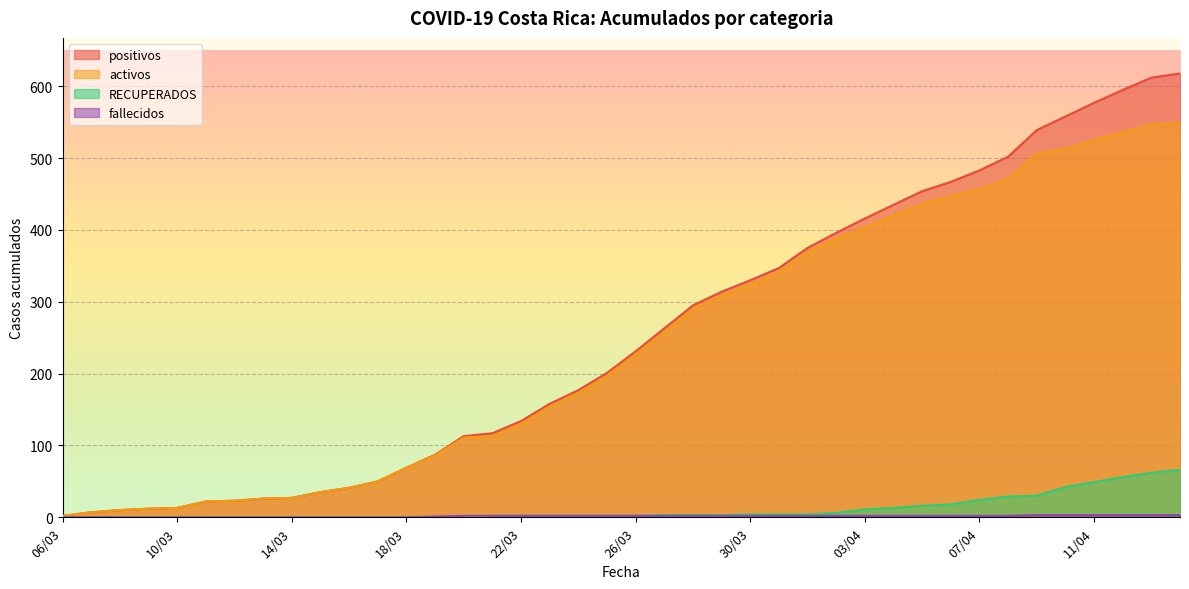

Which series has the widest spread of values?

positivos